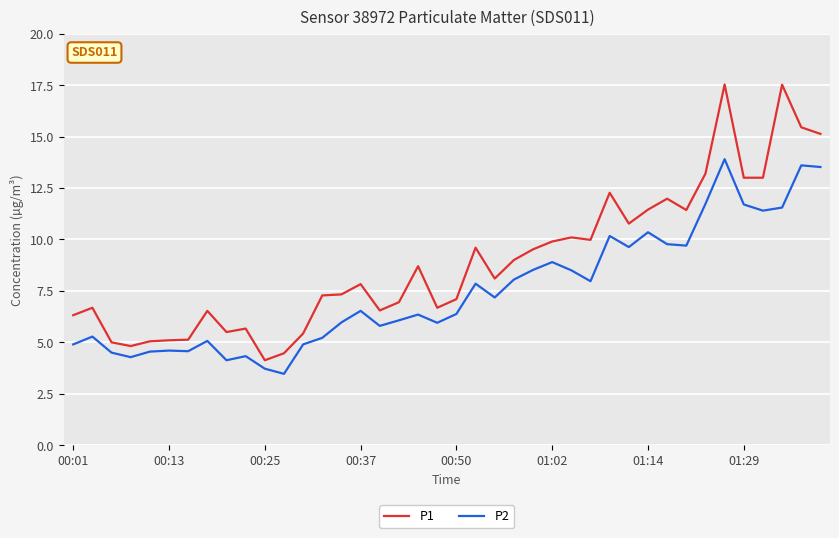

True or false: P1 and P2 intersect in this chart.

False